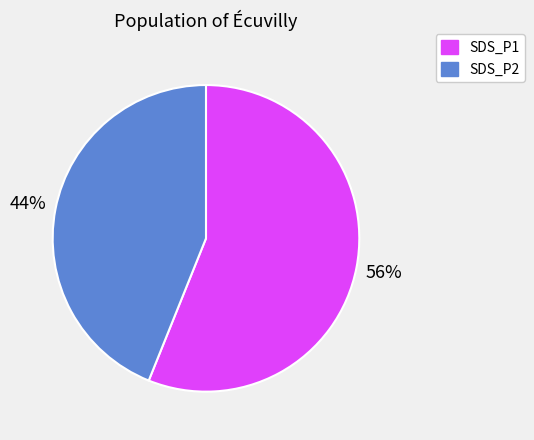

Combined, do SDS_P2 and SDS_P1 account for over 50%?

Yes